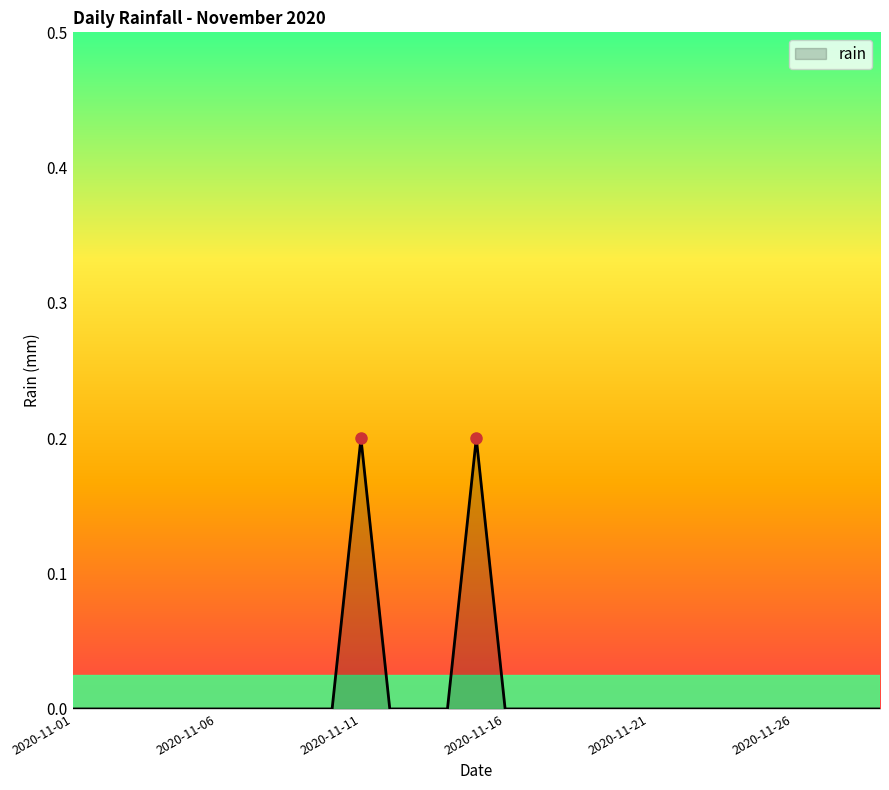

Does the chart have visible grid lines?

No